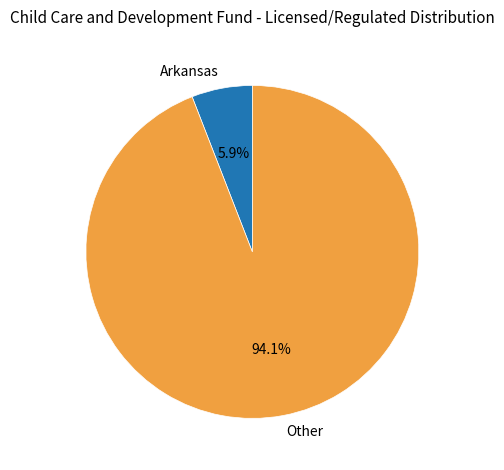

What is the majority slice?

Other